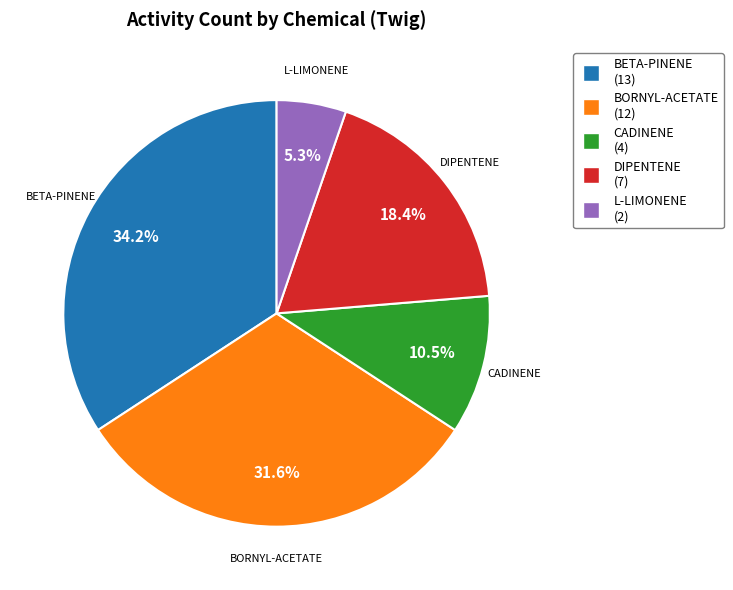

What percentage is the BORNYL-ACETATE slice, to the nearest percent?

32%